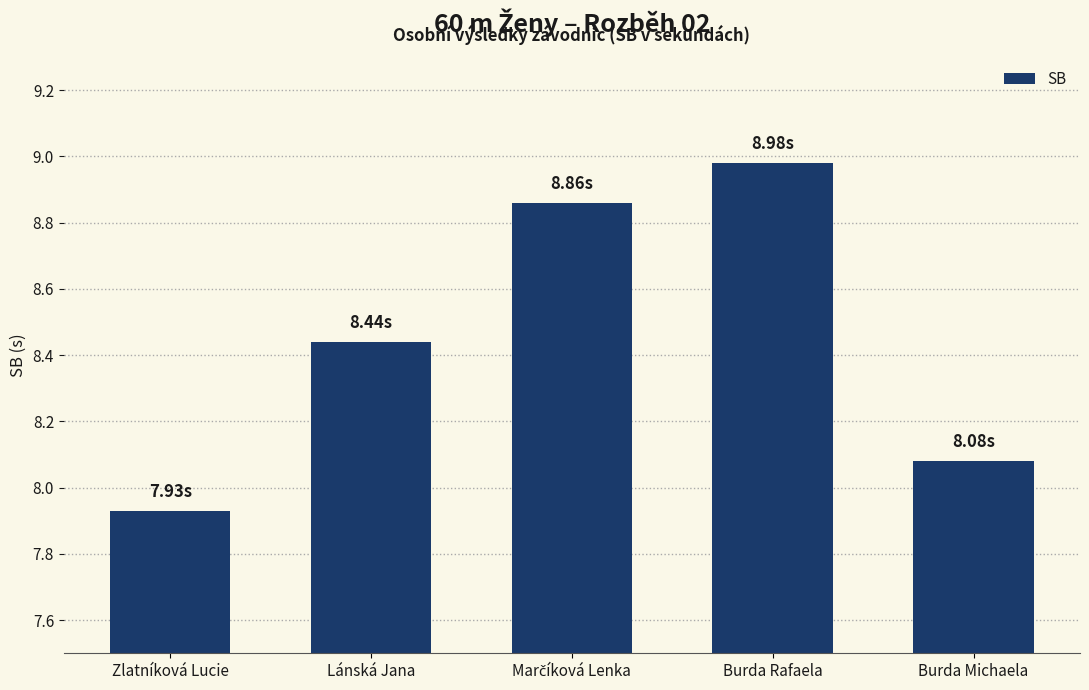

Which label corresponds to the largest value in the chart?

Burda Rafaela